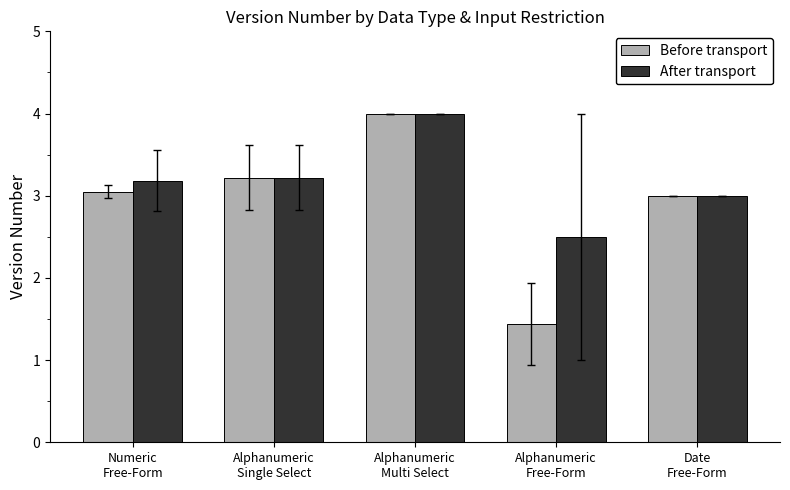

What is the sum of all After transport values?

15.9